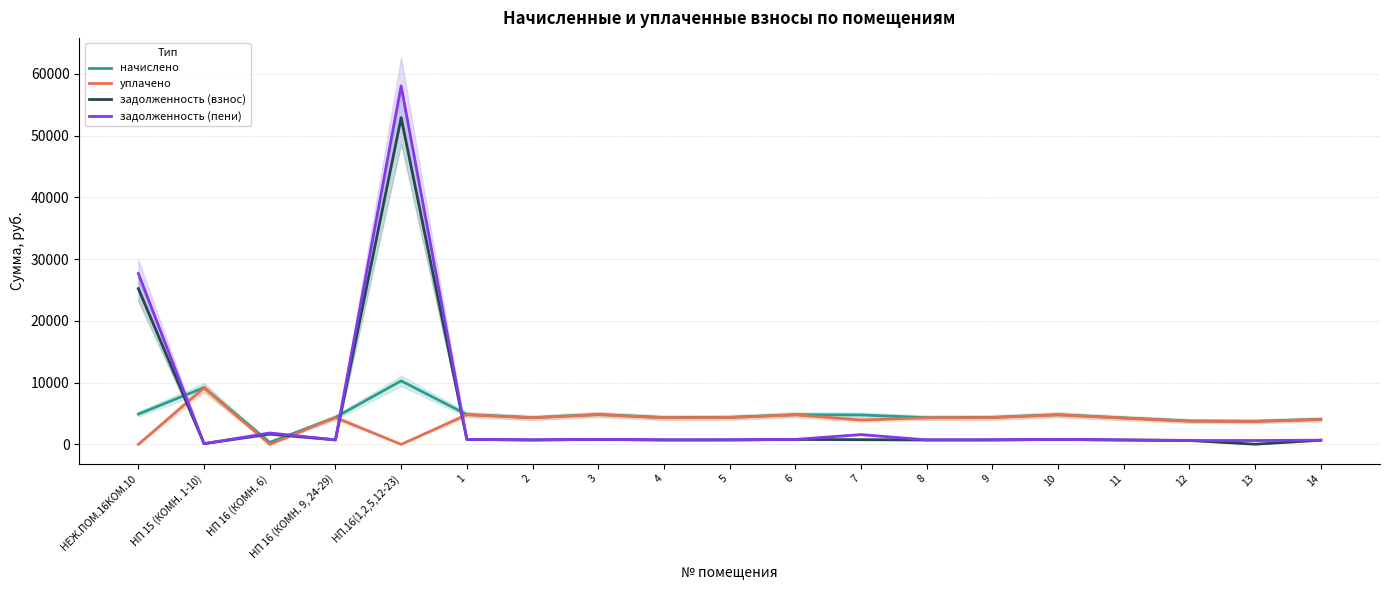

Where is the first local maximum for уплачено?

НП 15 (КОМН. 1-10)